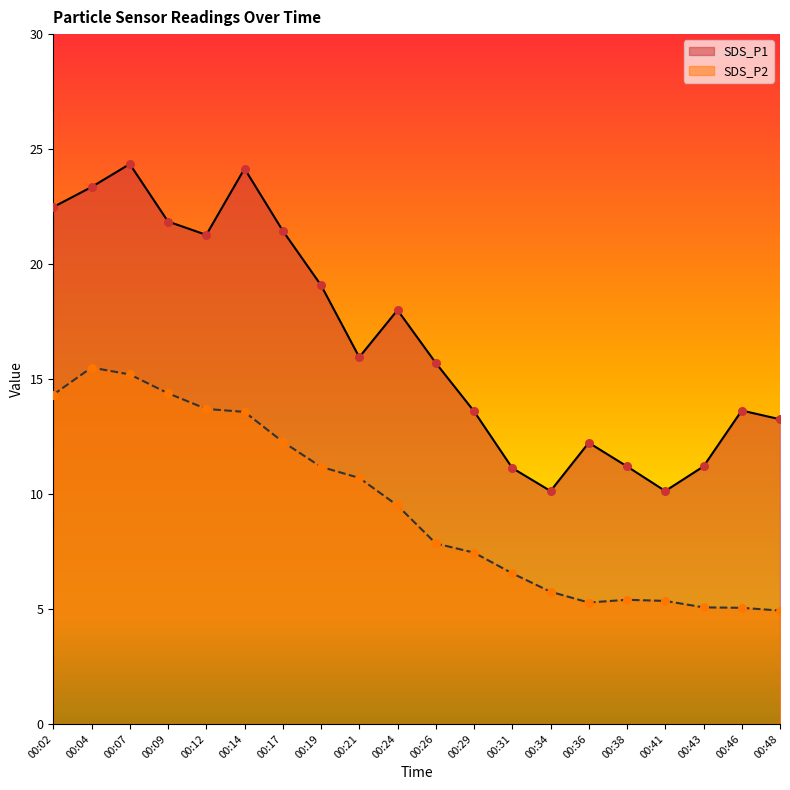

At which category is the sum across all series the highest?

00:07